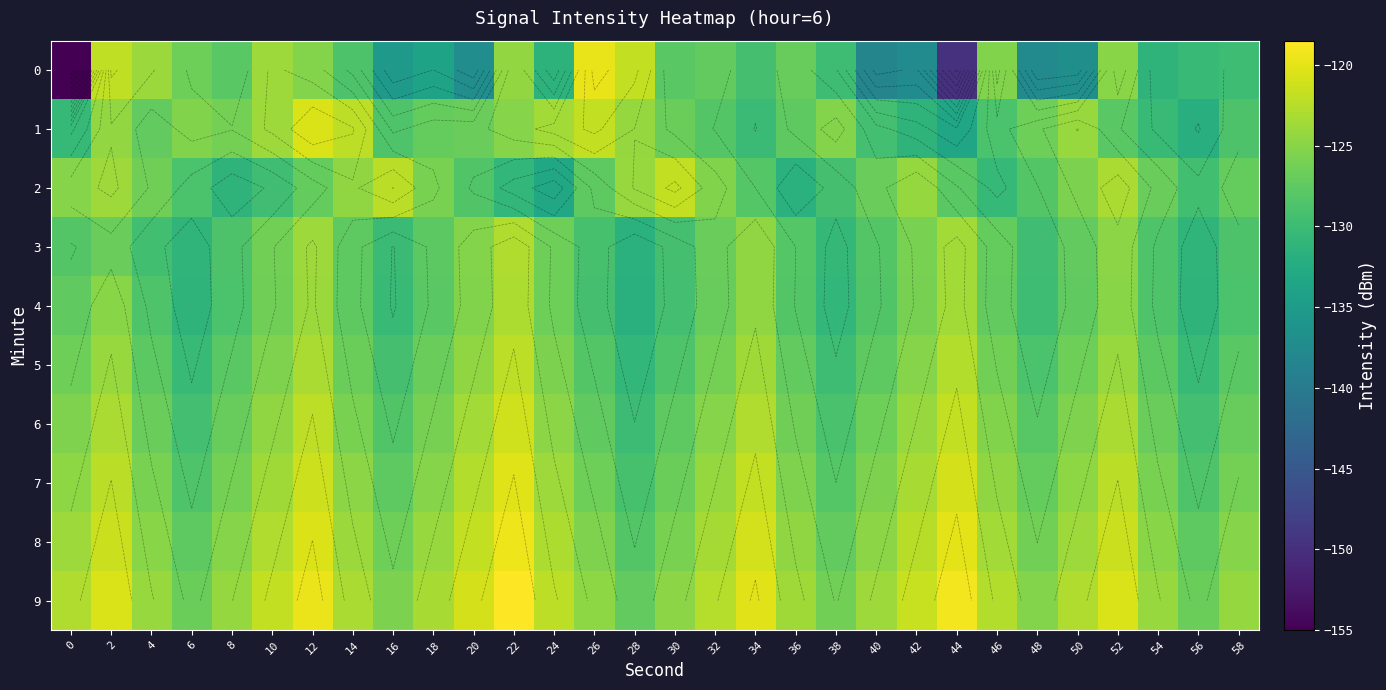

How many values in the 1 series are below -126?

19